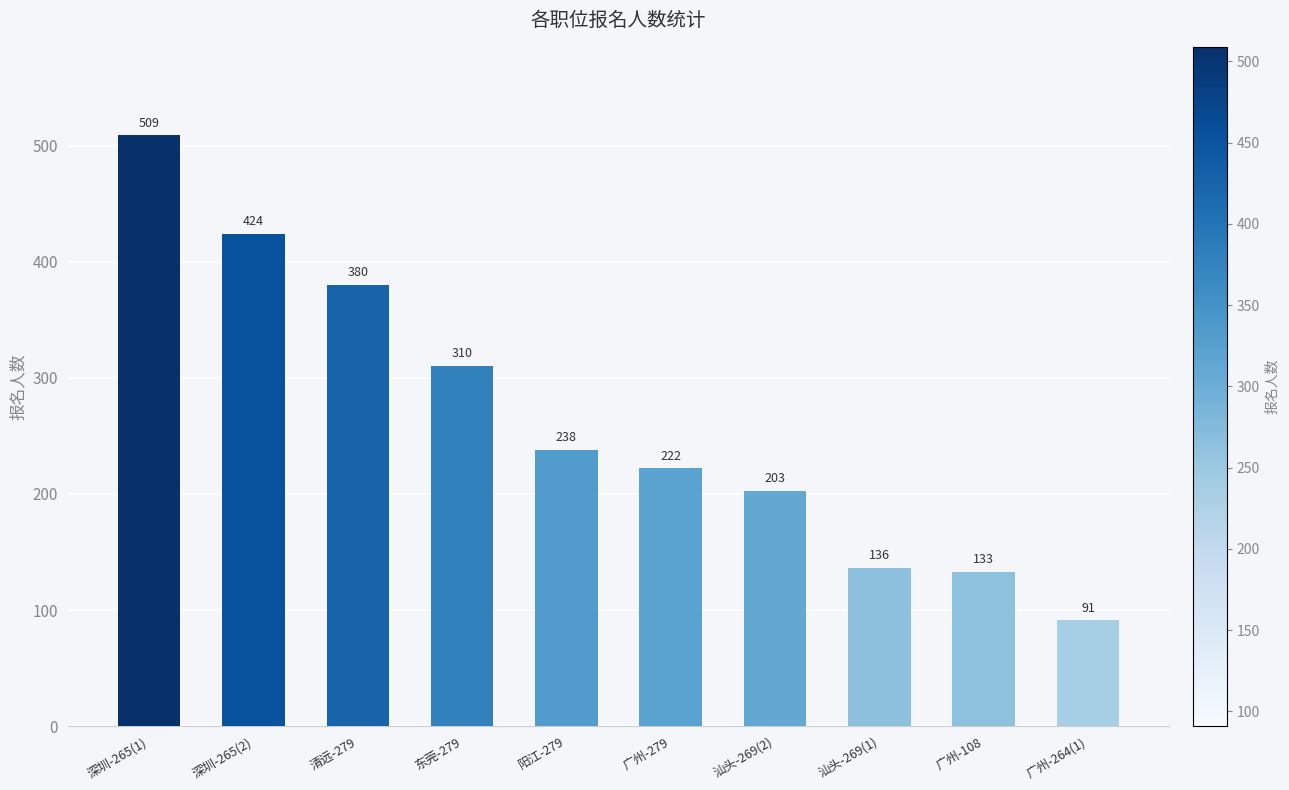

Reading left to right, list all the values displayed in this chart.

509	424	380	310	238	222	203	136	133	91